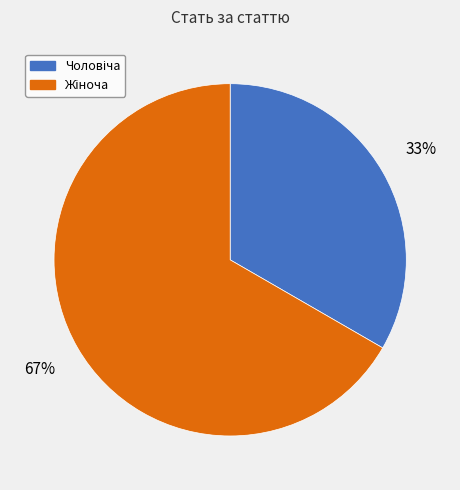

To the nearest percent, what is the average slice percentage?

50%